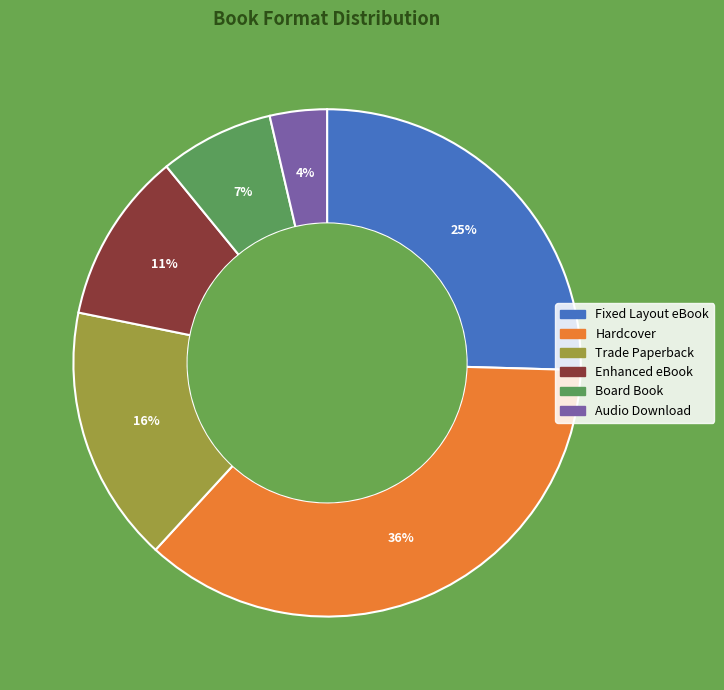

Approximately how many times larger is the value at Enhanced eBook compared to Fixed Layout eBook?

0.4